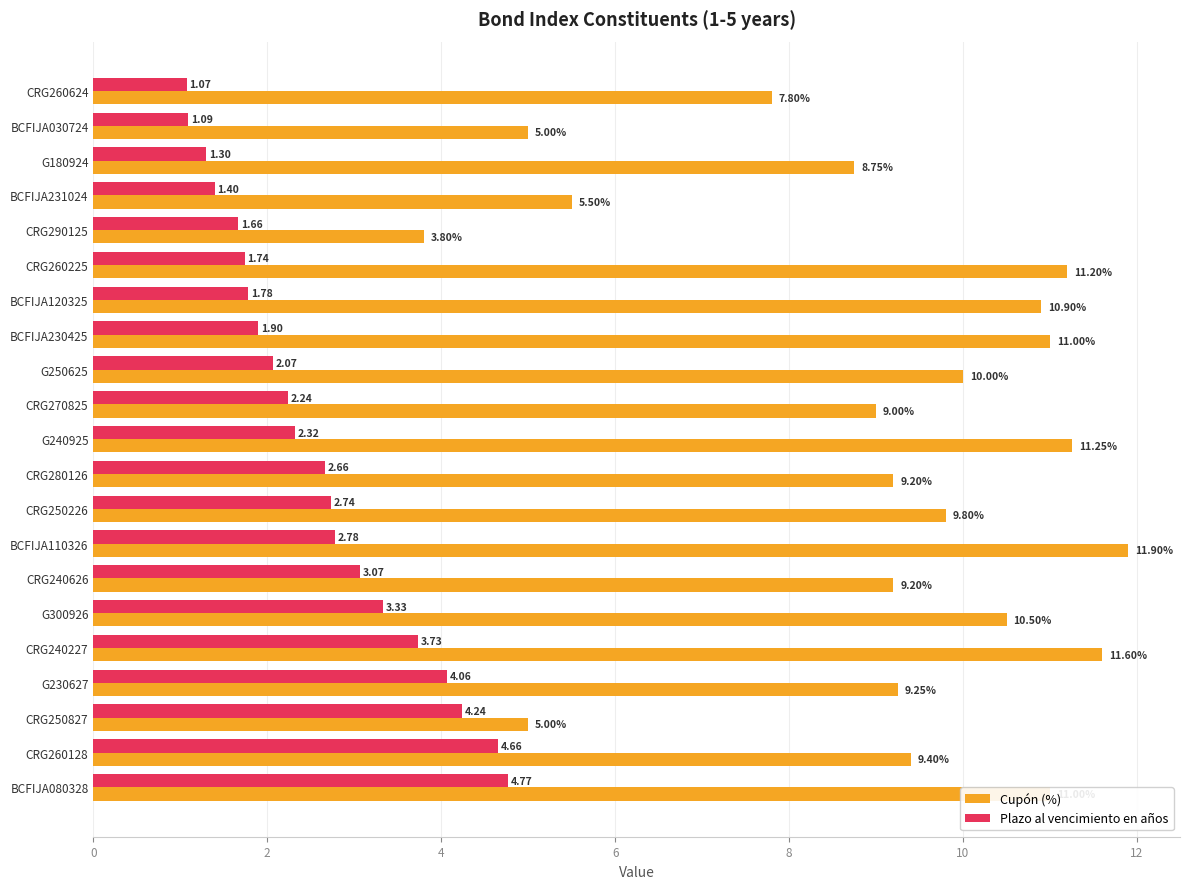

What is the difference between the Plazo al vencimiento en años values at CRG260128 and CRG290125?

3.0